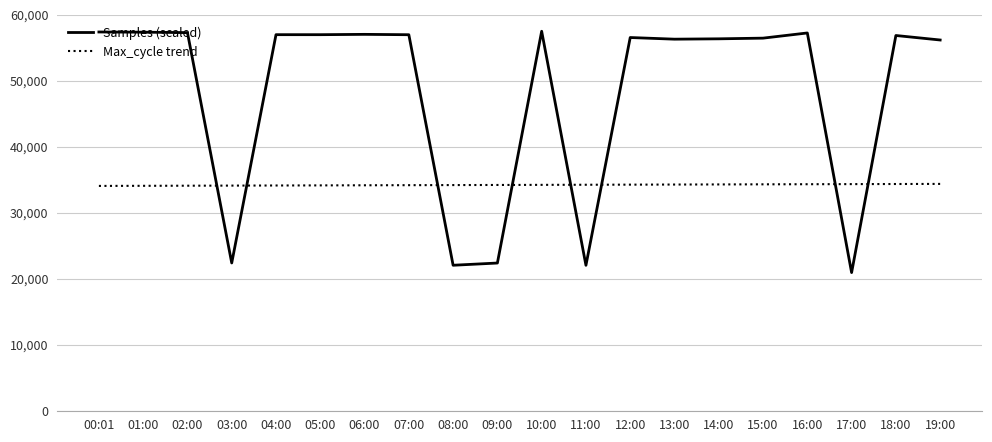

Between 05:00 and 17:00, which series saw the biggest shift?

Samples (scaled)